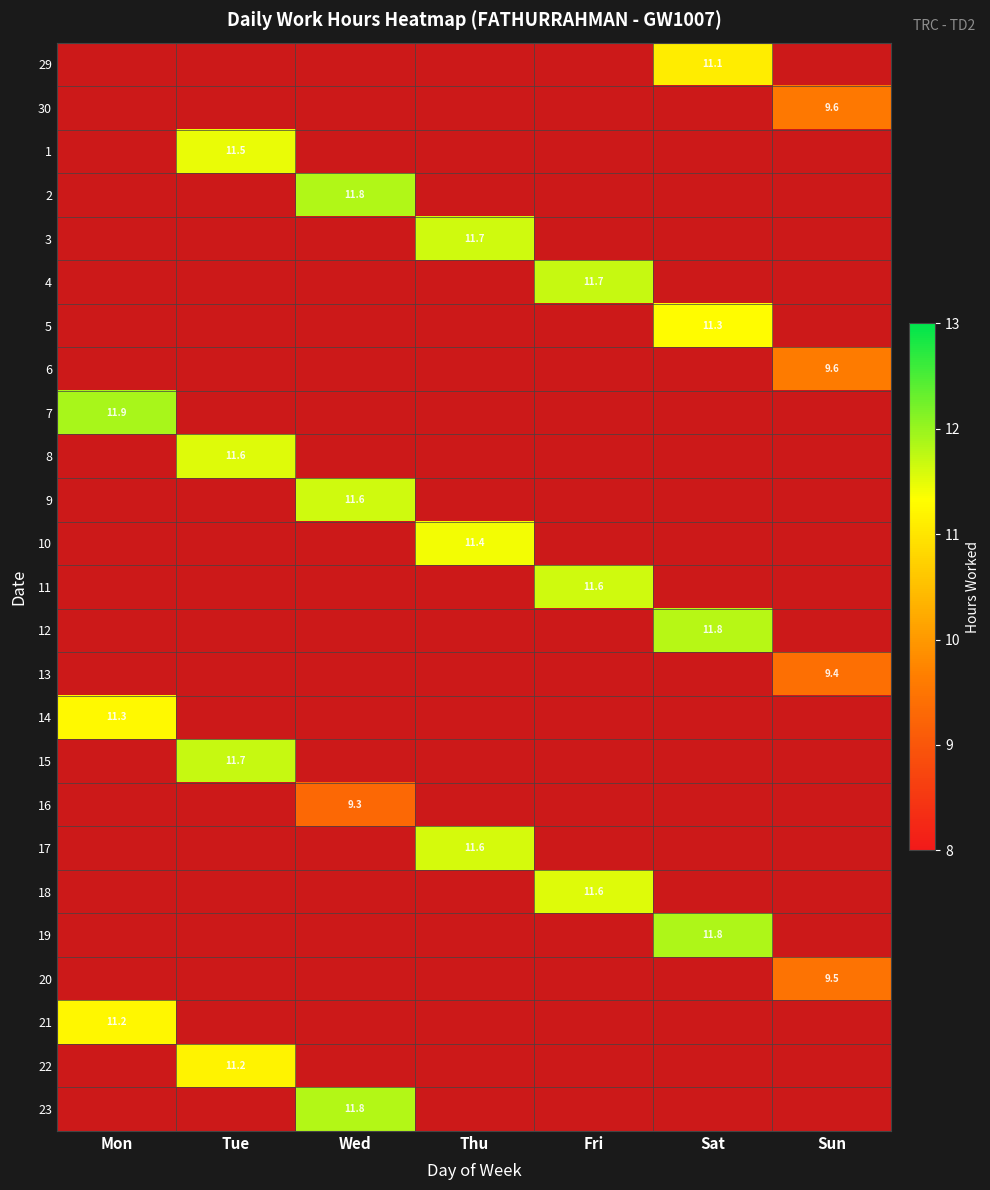

How many values in 8 are above zero?

1